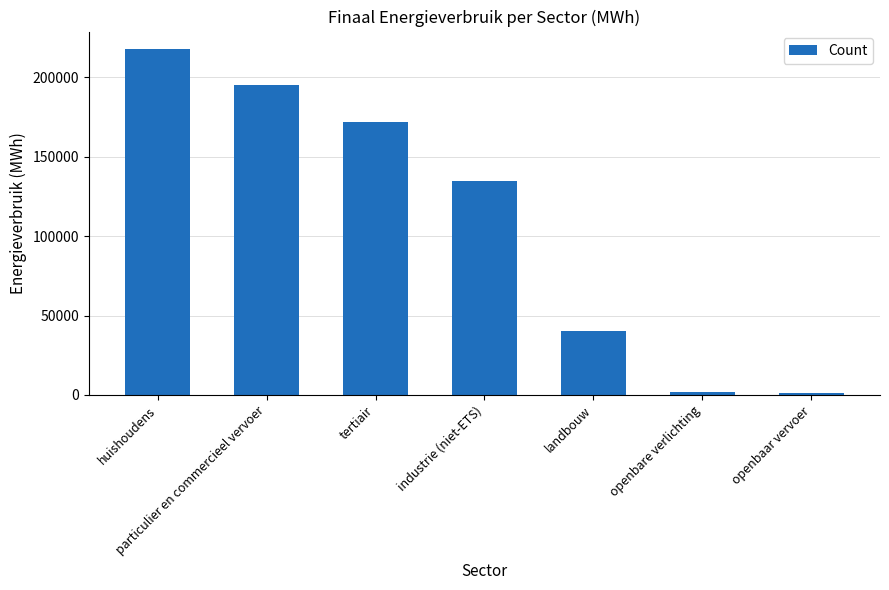

Approximately how many times larger is the value at huishoudens compared to landbouw?

5.4